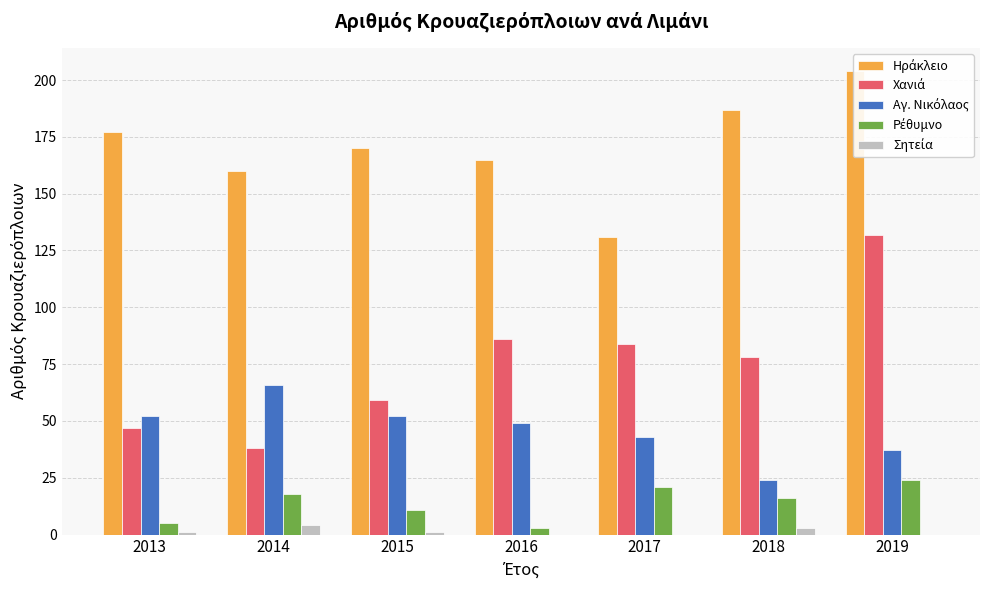

How many values in the Ρέθυμνο series are below 16?

3